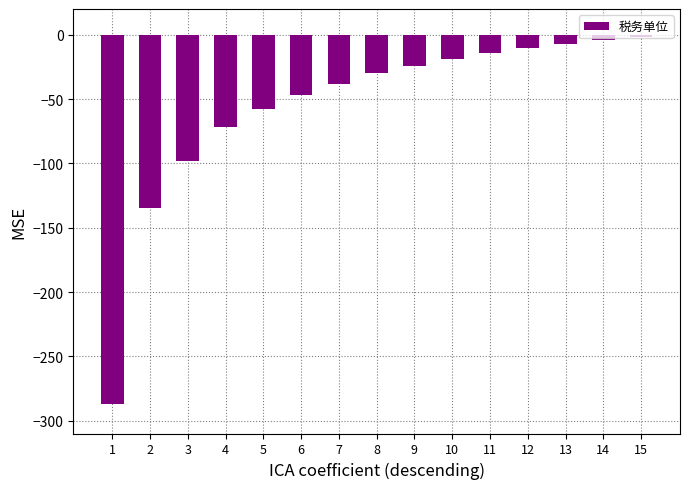

What is the maximum value shown in the chart?

-2